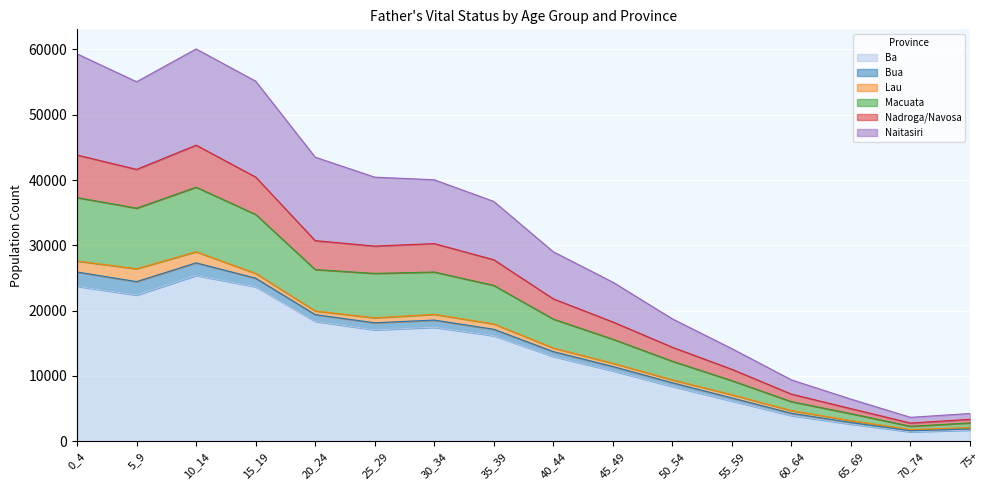

What is the minimum value for Ba?

1445